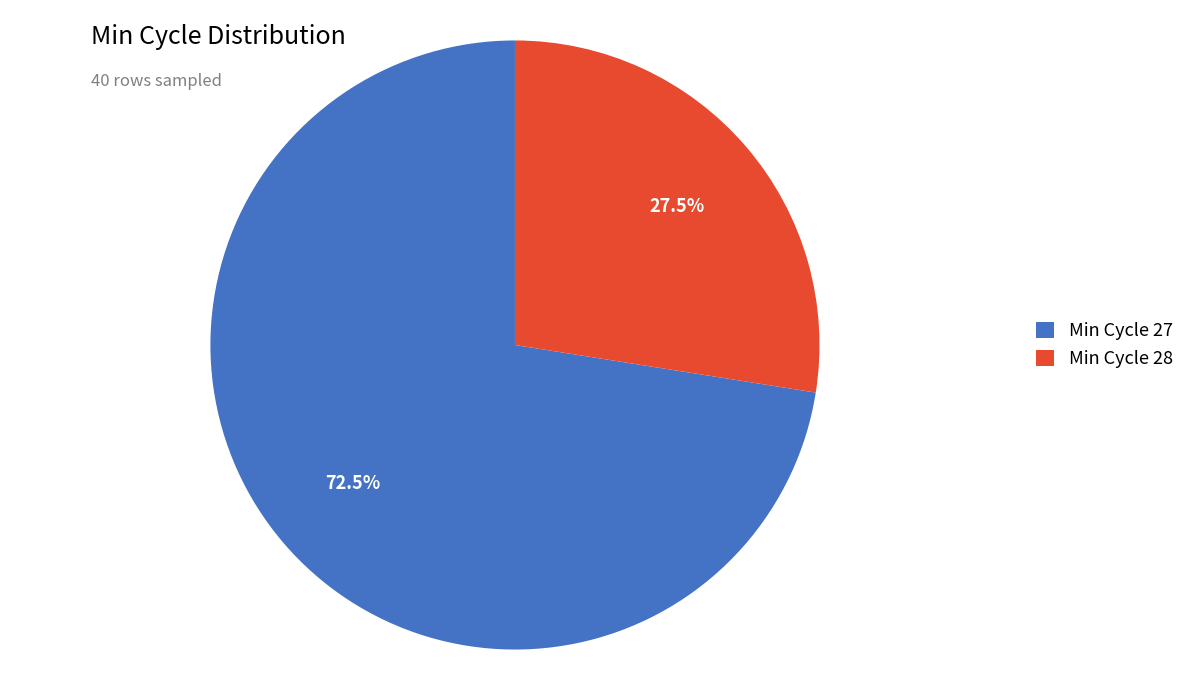

Which category has the biggest portion of the pie?

Min Cycle 27